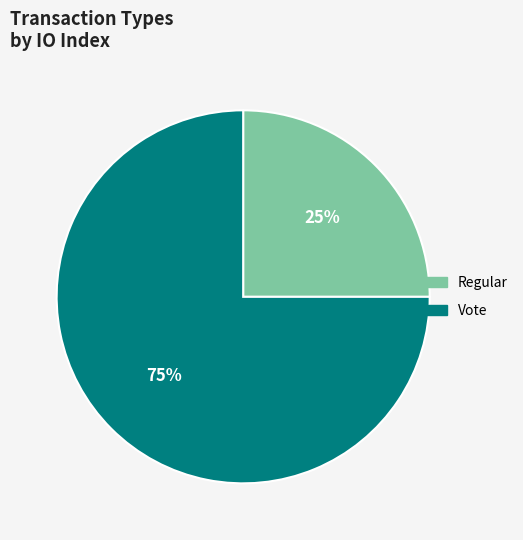

To the nearest percent, what is the difference between the Regular and Vote slice percentages?

50%